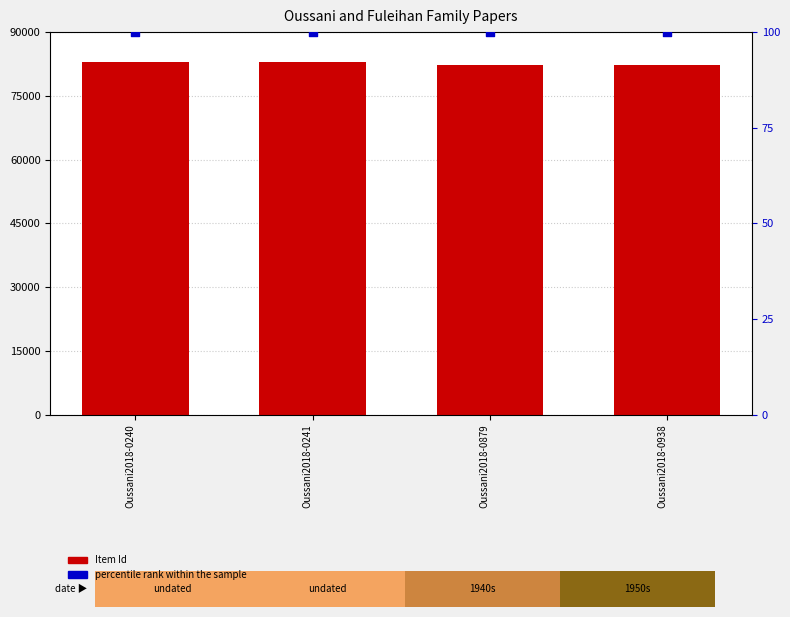

At how many categories does at least one series exceed 6278?

4